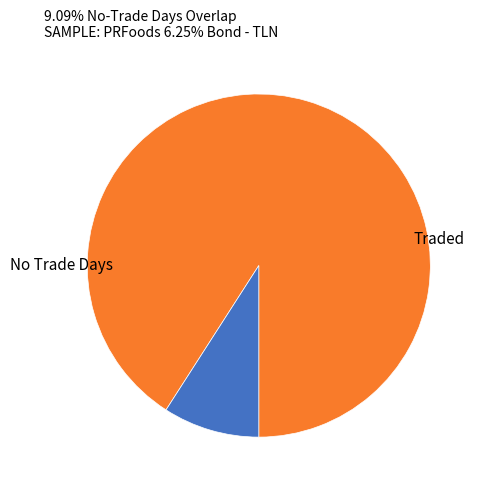

How many segments does this pie chart have?

2